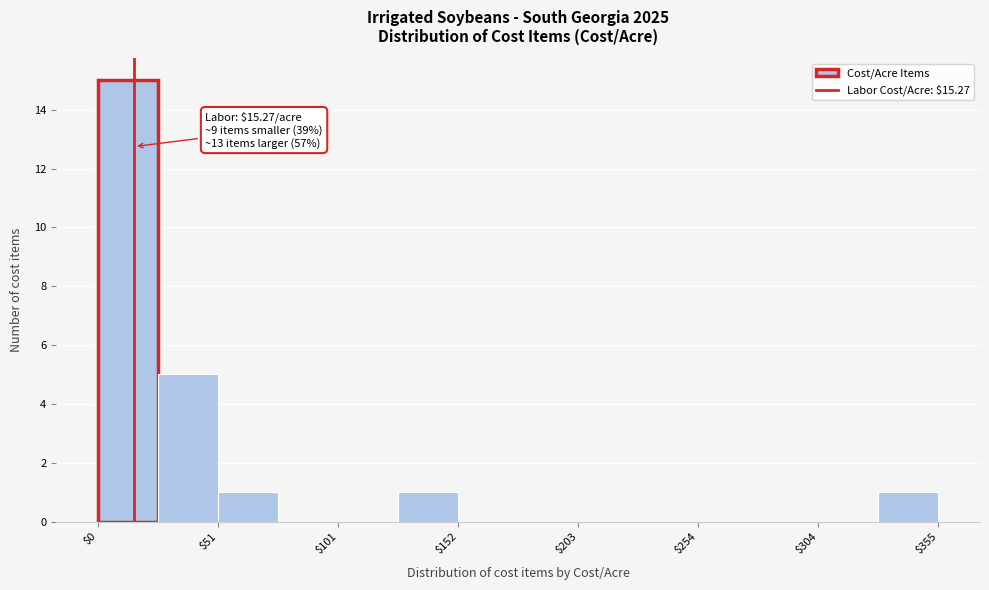

Read against the x-axis, roughly where is the centre of the tallest bar?

10